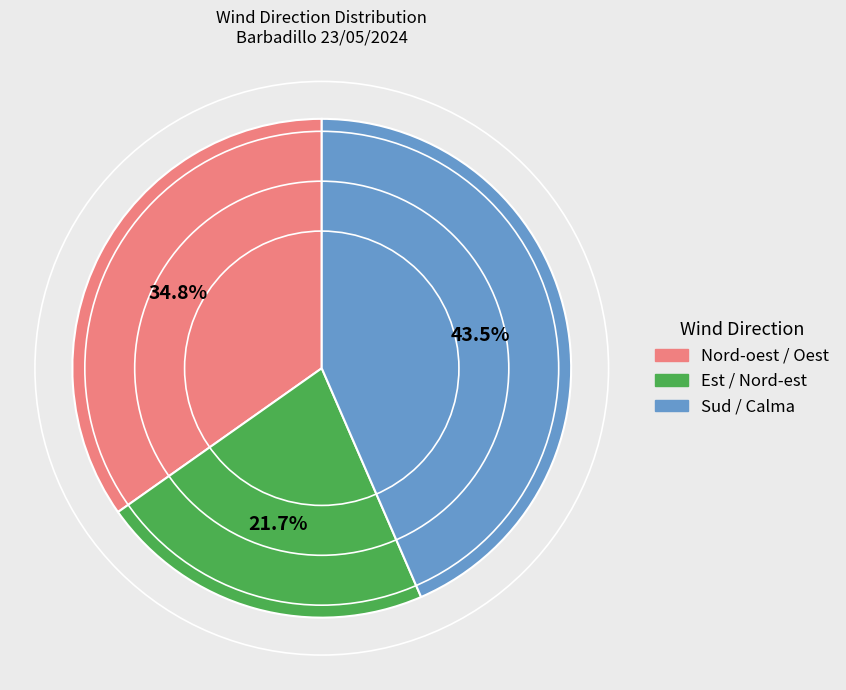

Count the number of slices in the pie.

3